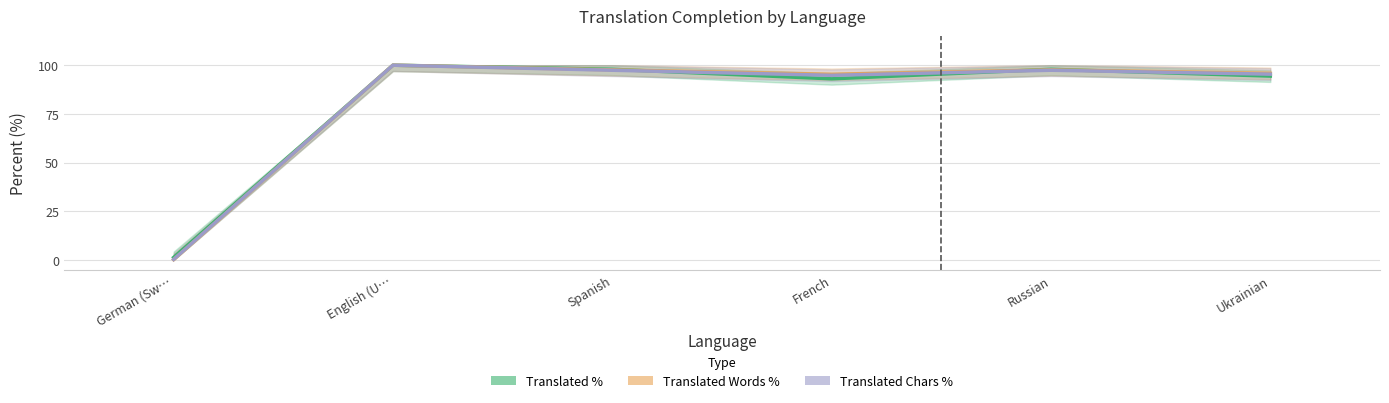

Between which two adjacent categories do translated_words_percent and translated_percent first intersect?

Spanish and French